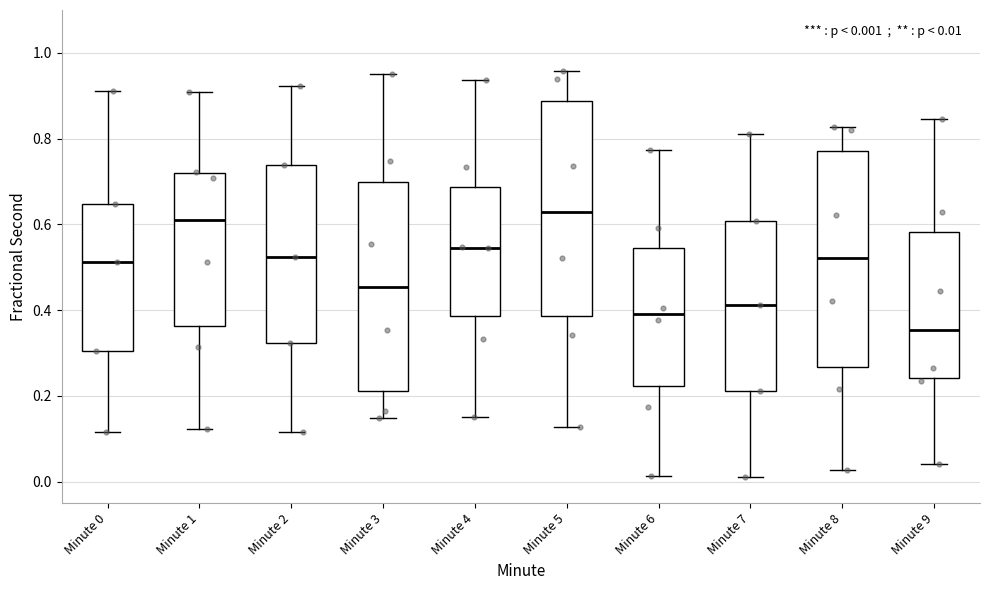

Which box's median line is the lowest?

Minute 9